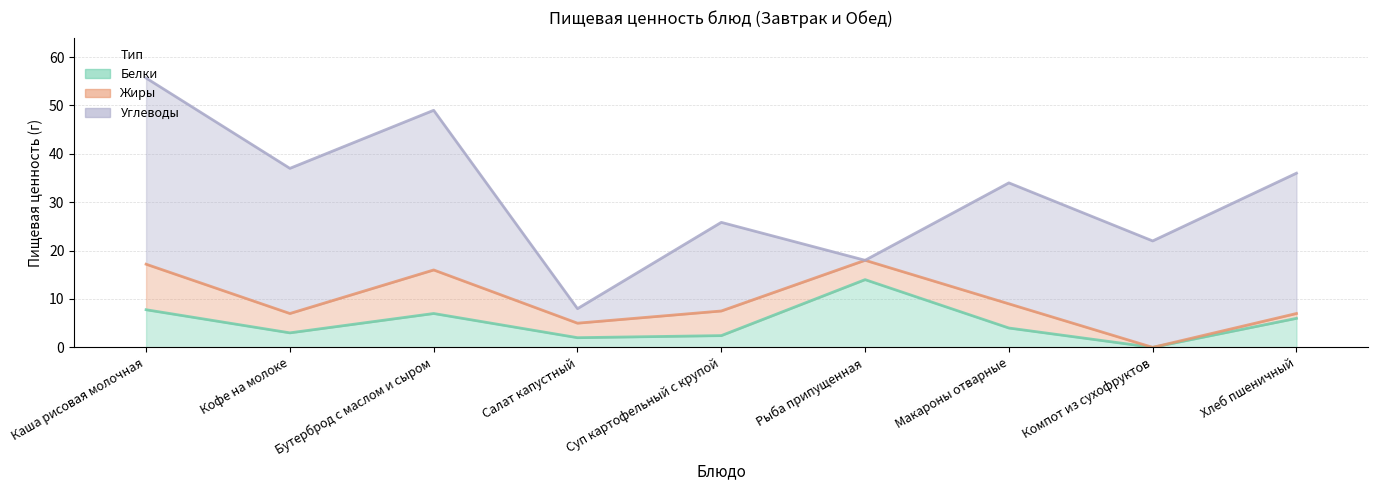

What is the difference between the maximum and minimum values in the Жиры series?

9.4